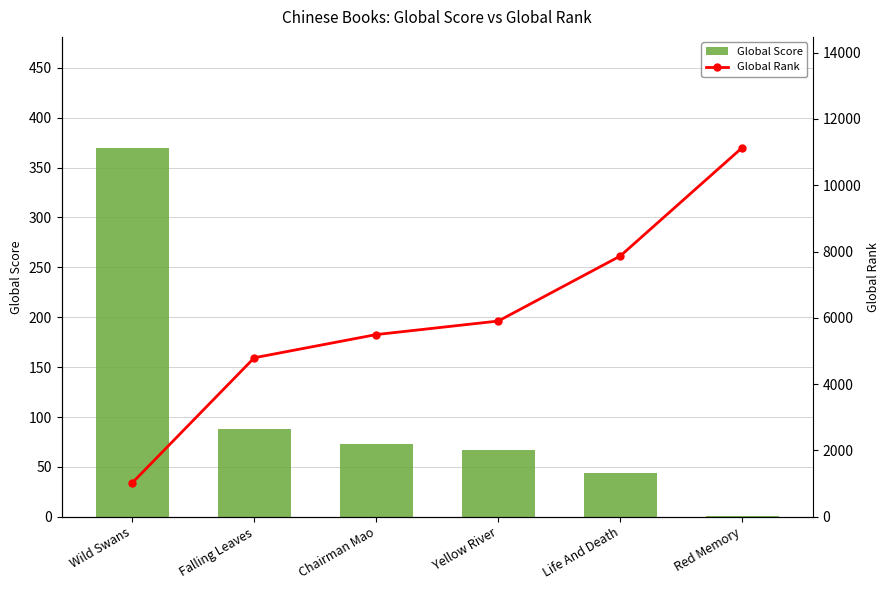

The Global Rank series shows 2703 at Red Memory. True or false?

False